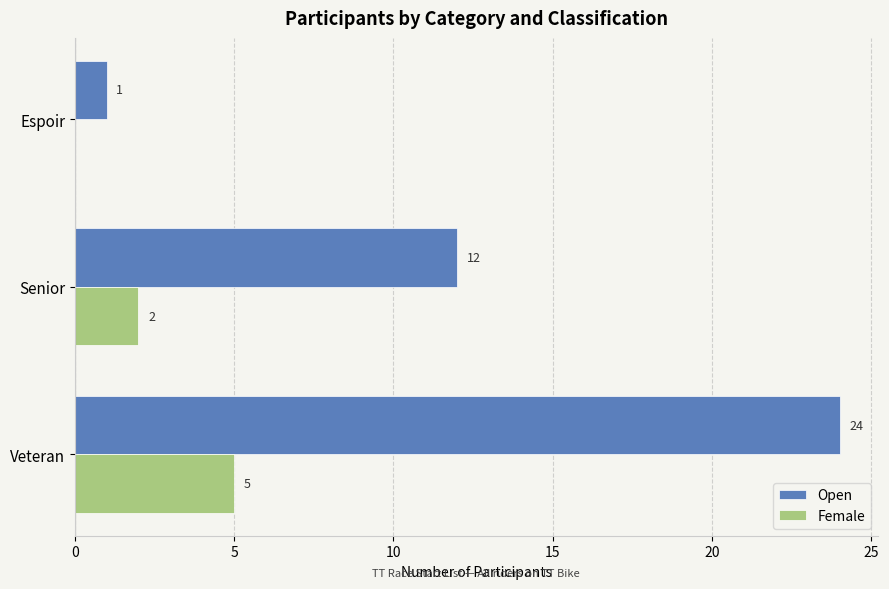

Is the value of Open at Espoir greater than the value of Female at Senior?

No